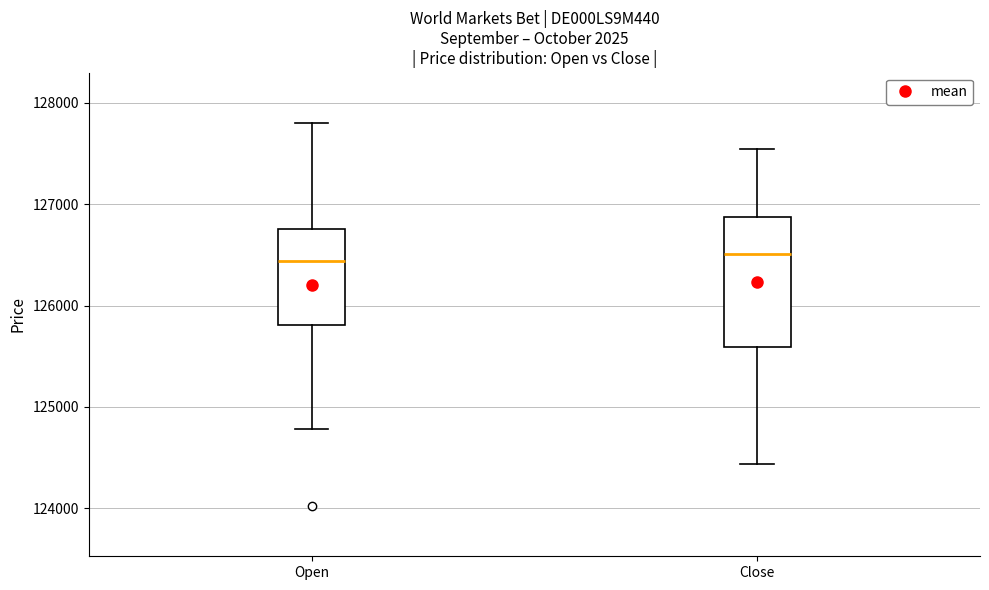

Reading left to right, transcribe this box plot: for each box, give where its median line is, the range the box spans, and where its two whiskers end, as read against the y-axis. The values are not printed on the chart, so give them approximately, as read against the axis.

Open: median 126400, box 125800 to 126800, whiskers 124800 to 127800
Close: median 126500, box 125600 to 126900, whiskers 124400 to 127600